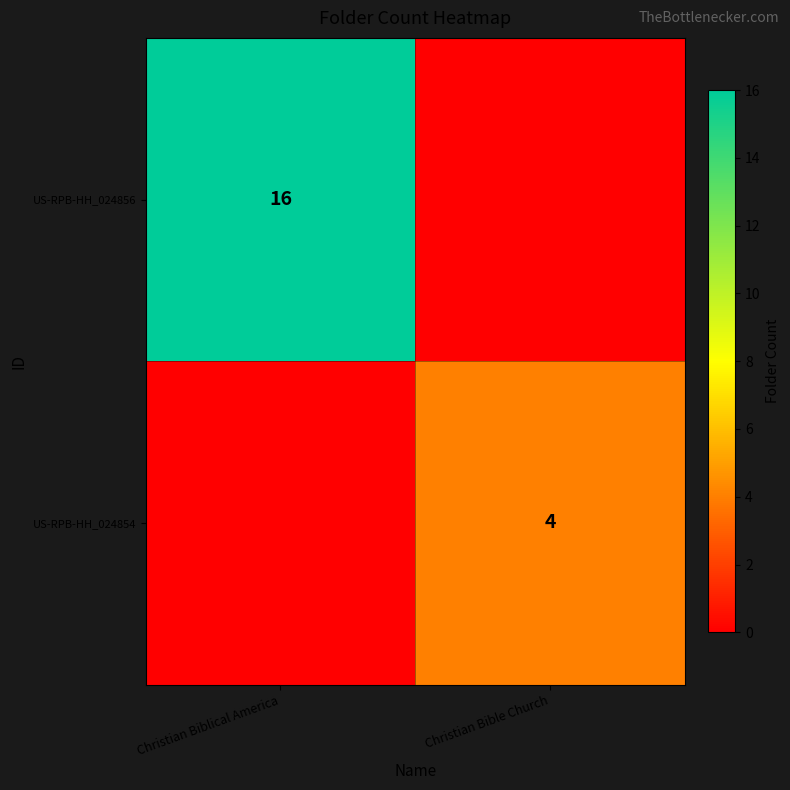

At how many categories does at least one series exceed 3?

2